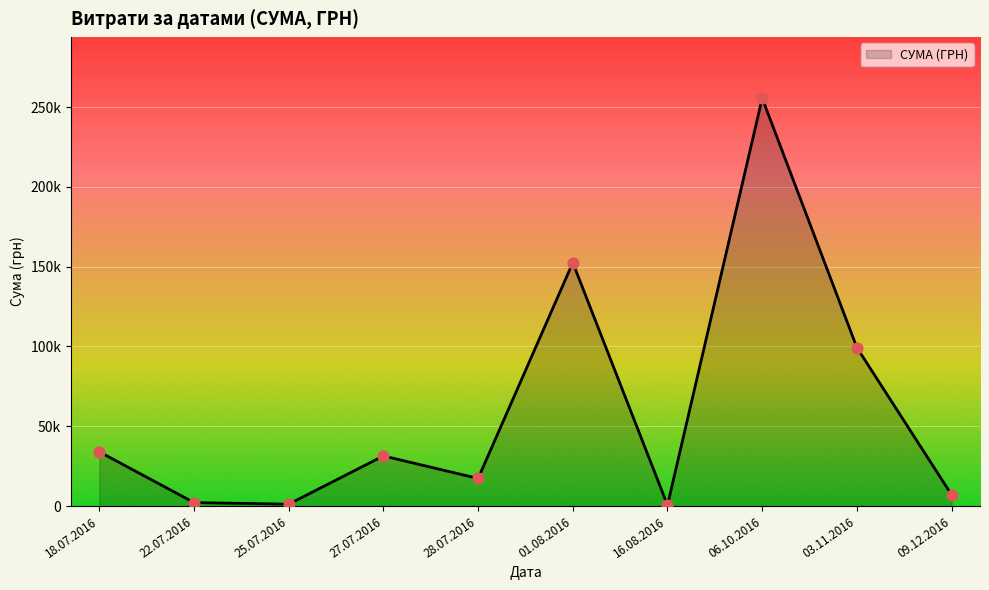

What is the ratio of the value at 03.11.2016 to the value at 25.07.2016?

83.0